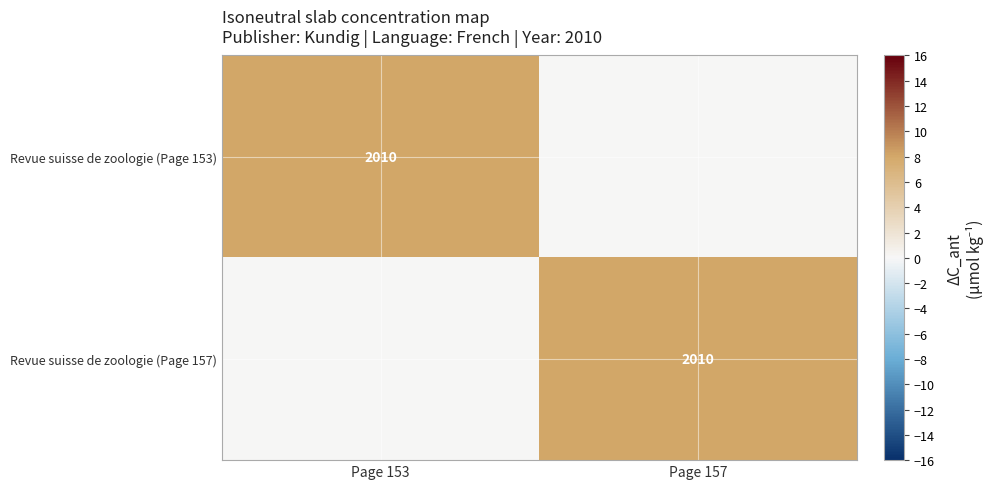

Is it true that Revue suisse de zoologie (Page 153) equals 3417 at Page 153?

False